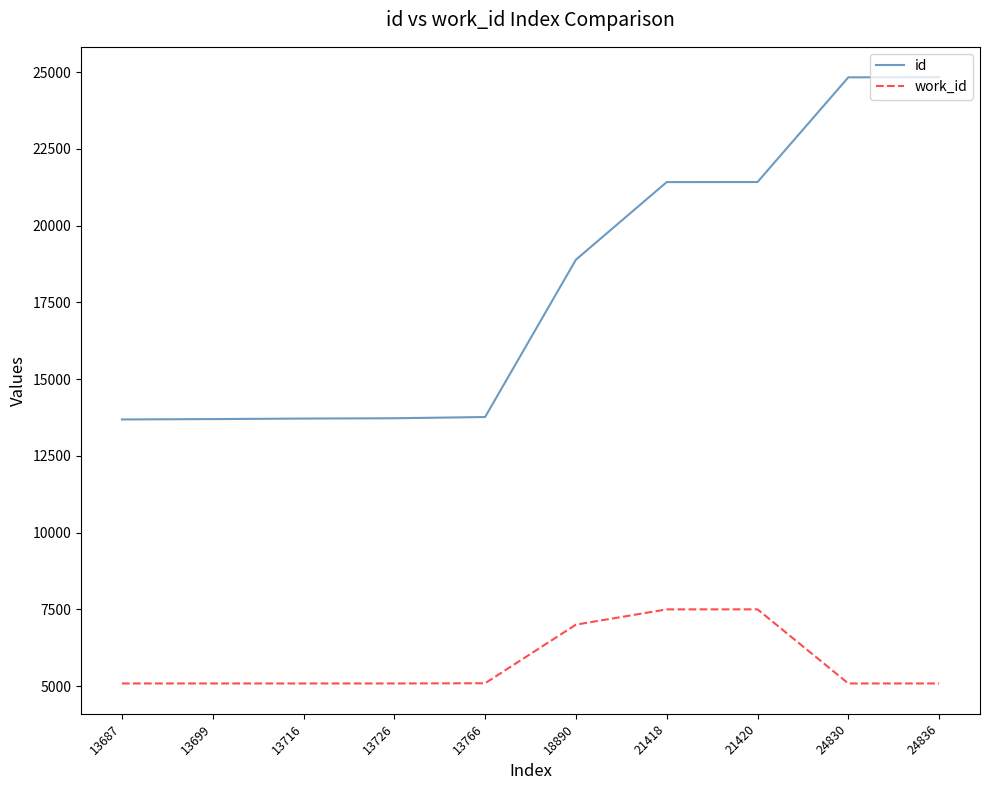

Which series has the largest range (max minus min)?

id